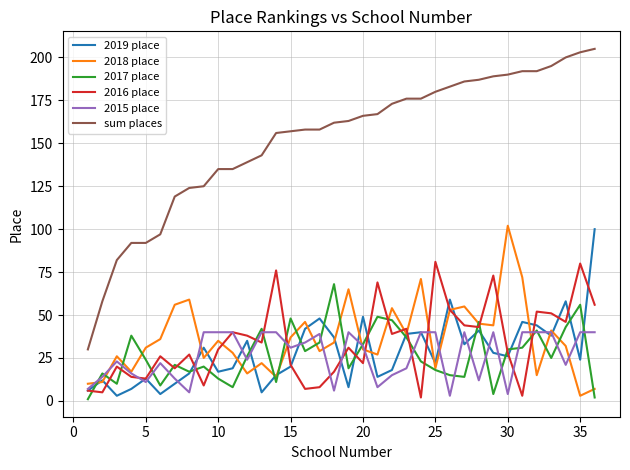

Which series has the widest spread of values?

sum places